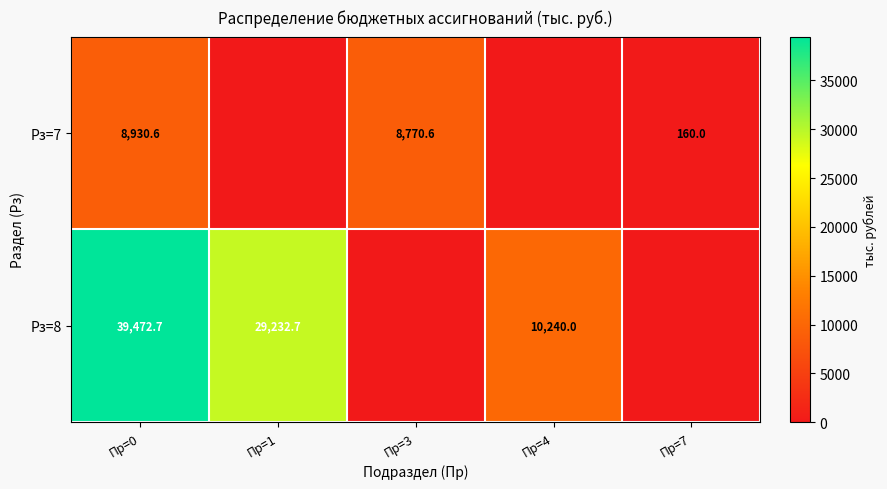

What is the difference between the Рз=7 values at Пр=3 and Пр=0?

160.0